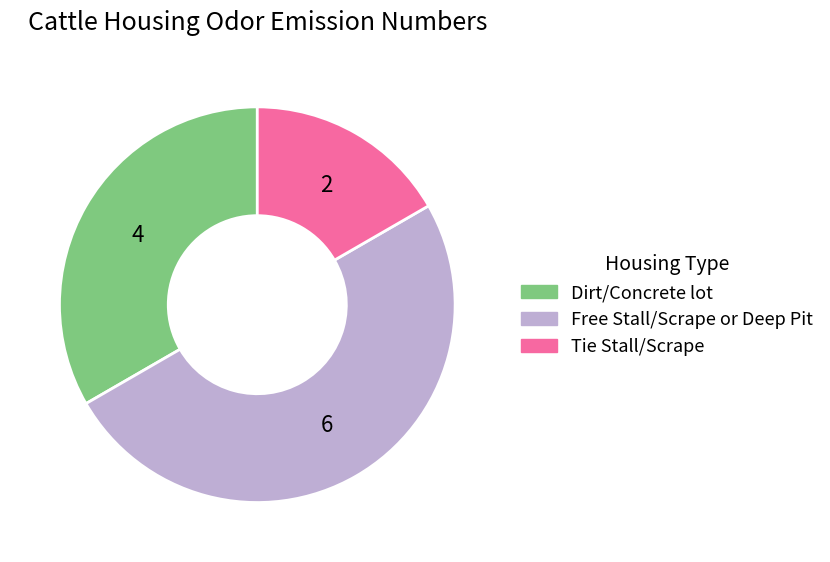

True or false: Dirt/Concrete lot accounts for 33% of the total.

True